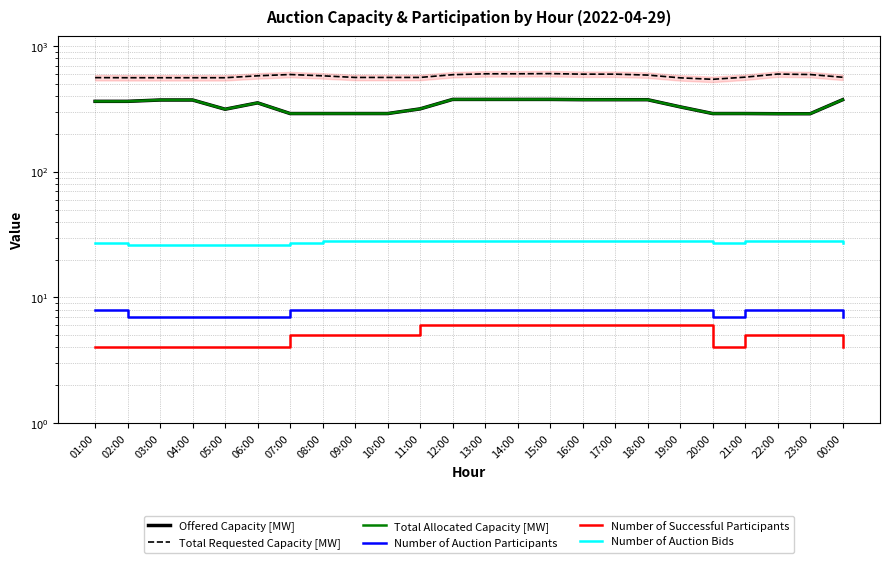

True or false: Total Allocated Capacity [MW] and Number of Successful Participants cross at least once.

False